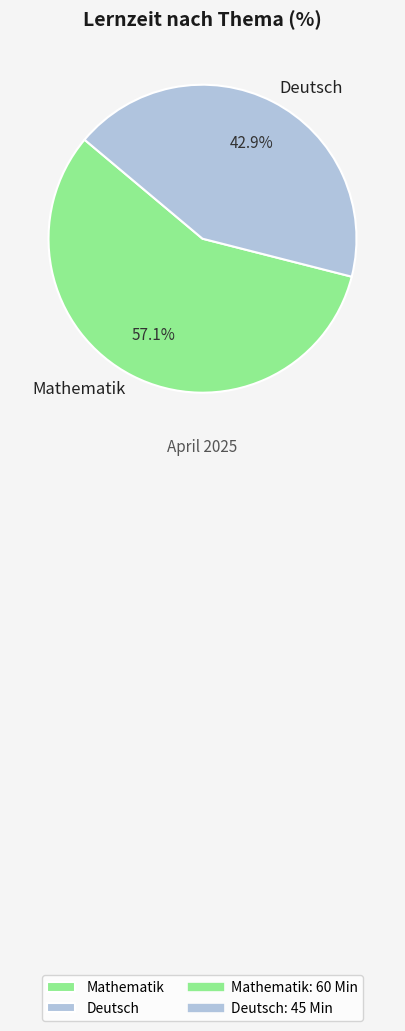

What percentage is NOT represented by Mathematik?

42.9%